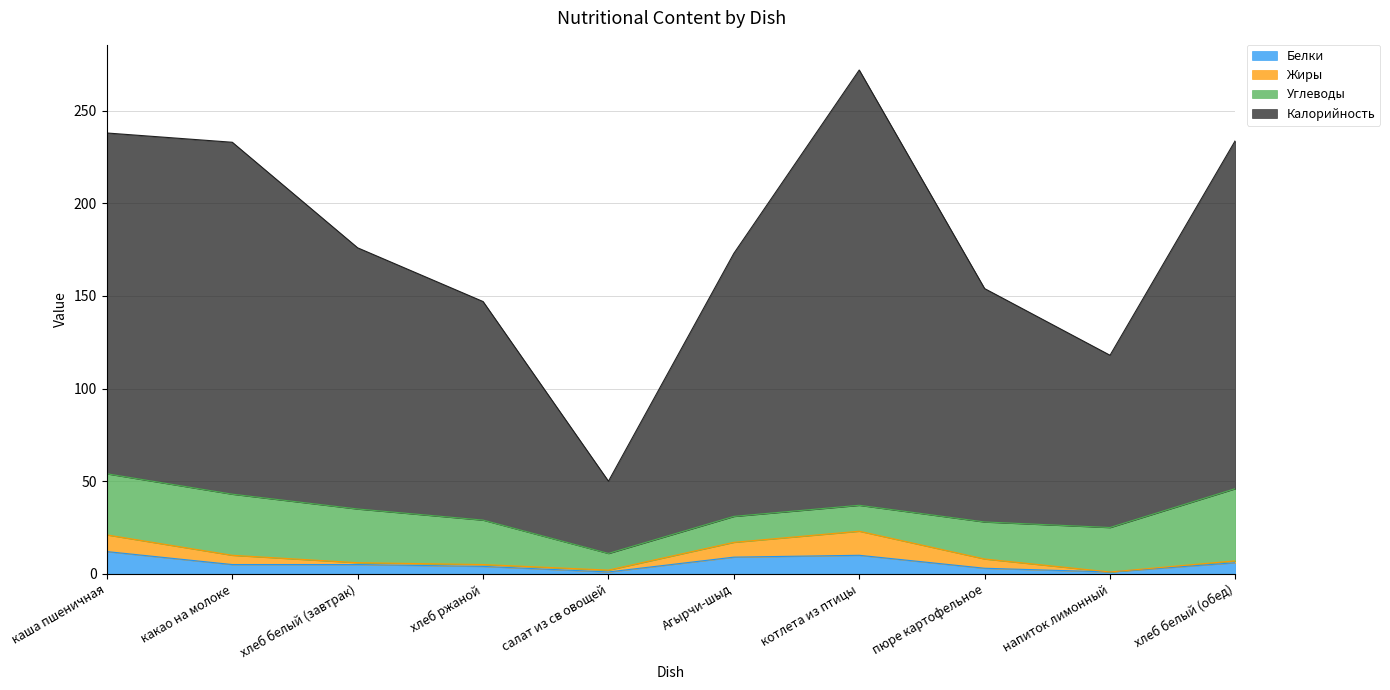

What are all the series names shown in the legend?

Белки, Жиры, Углеводы, Калорийность